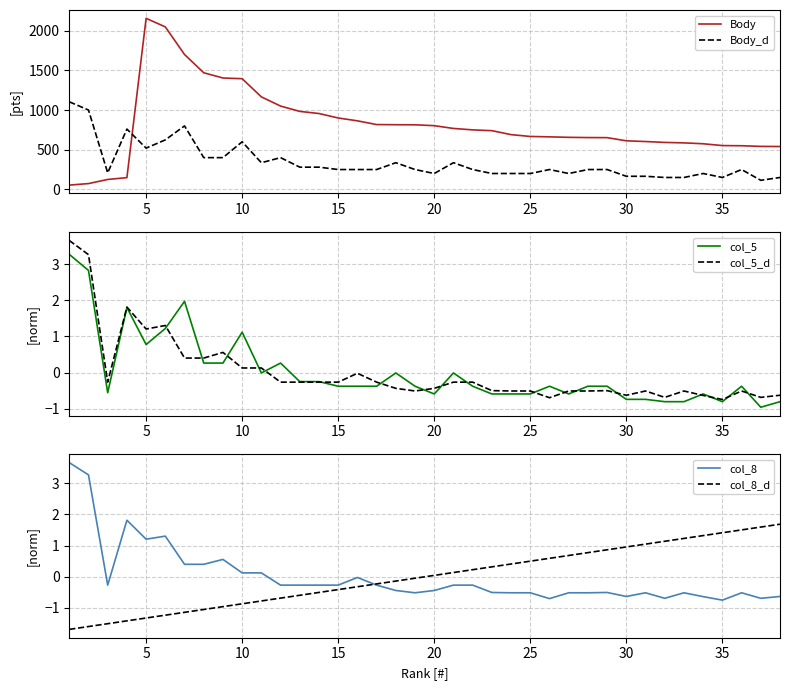

What is the lowest value of the col_8 series?

-0.7